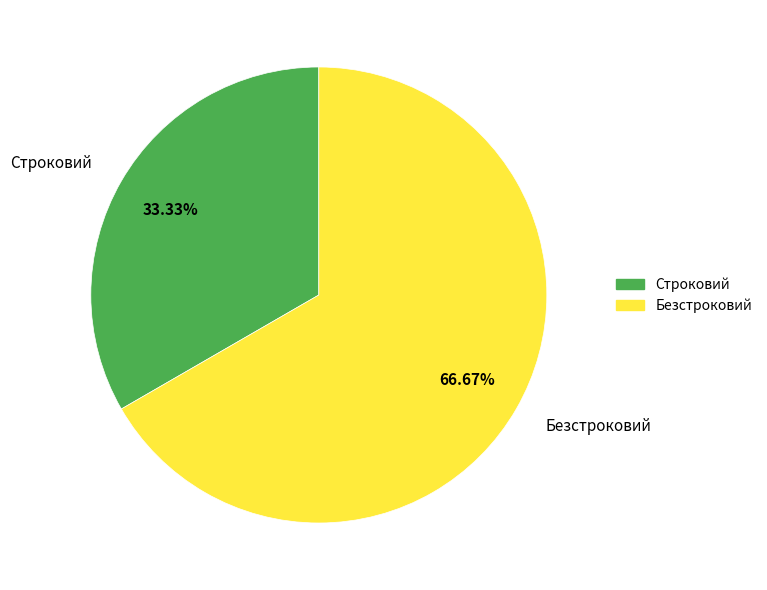

Count the number of slices in the pie.

2